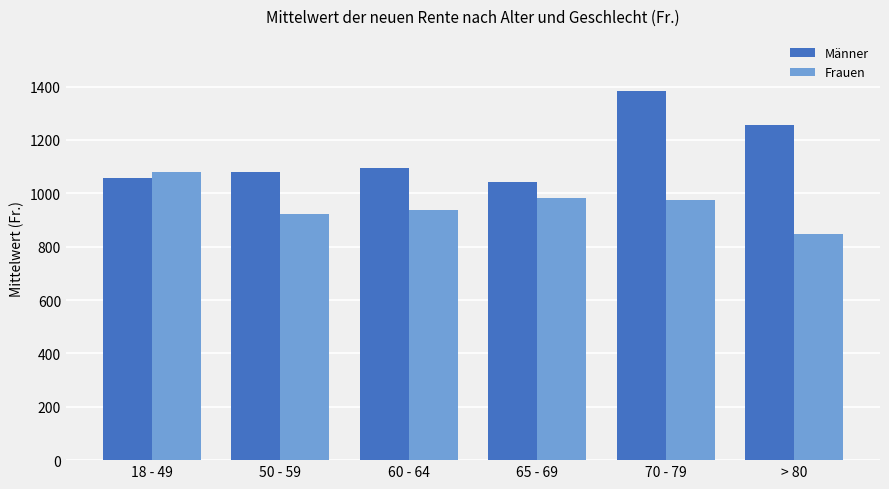

Which series has the largest range (max minus min)?

Männer